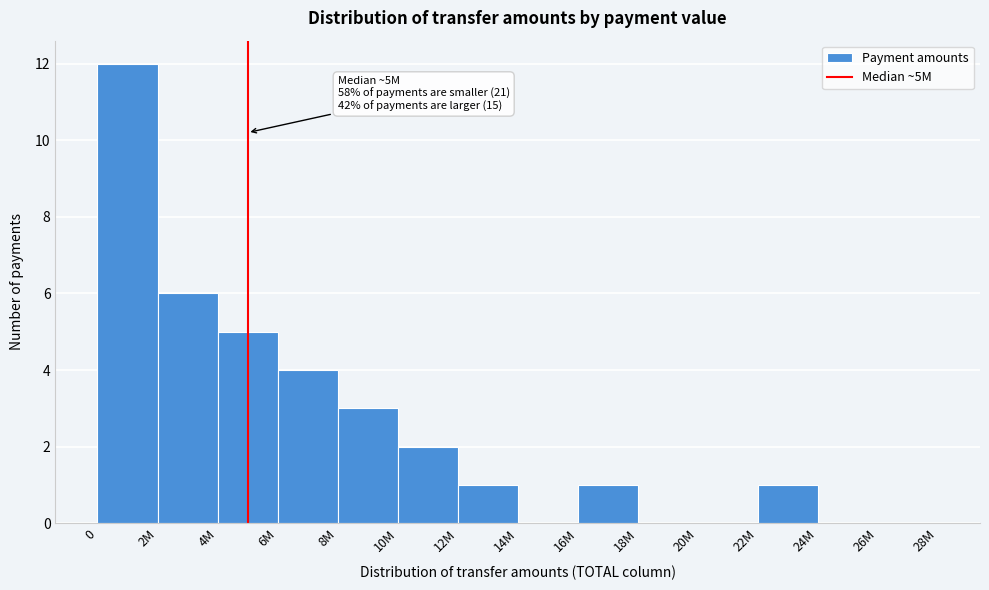

Reading left to right, what are all the values shown in this chart?

0=12	2M=6	4M=5	6M=4	8M=3	10M=2	12M=1	14M=0	16M=1	18M=0	20M=0	22M=1	24M=0	26M=0